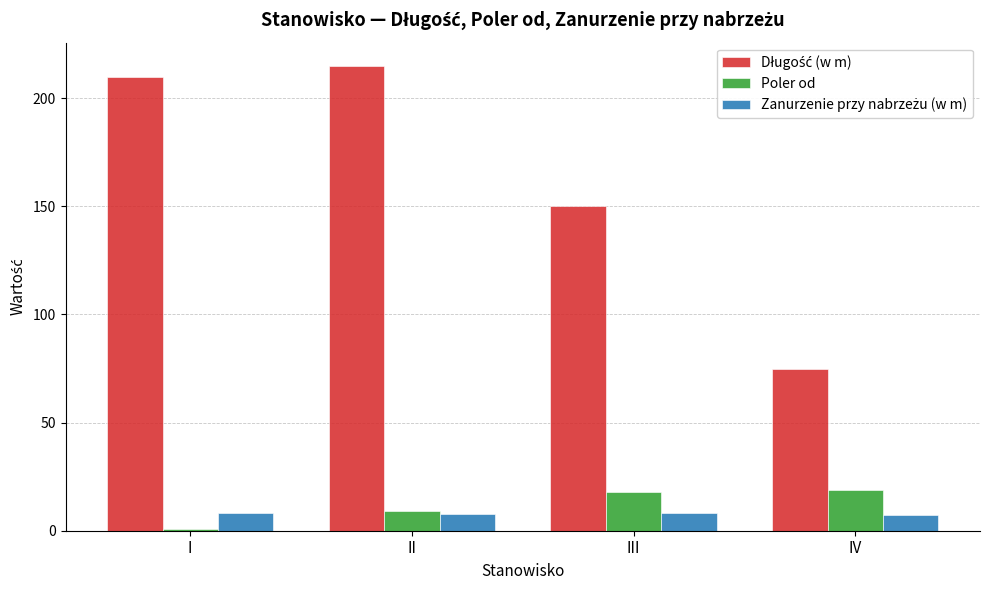

Which category has the highest value across all series?

II